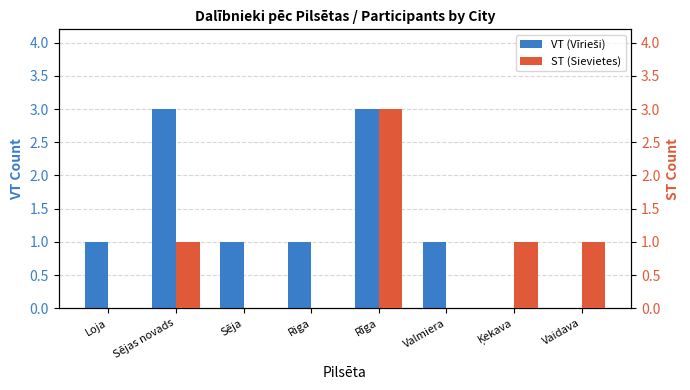

How many bars are there in total?

16